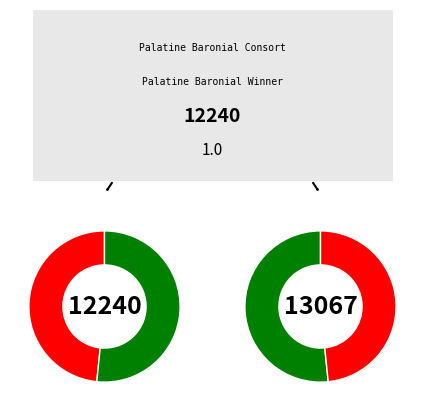

Does Palatine Baronial Winner account for over 50% of the chart?

Yes